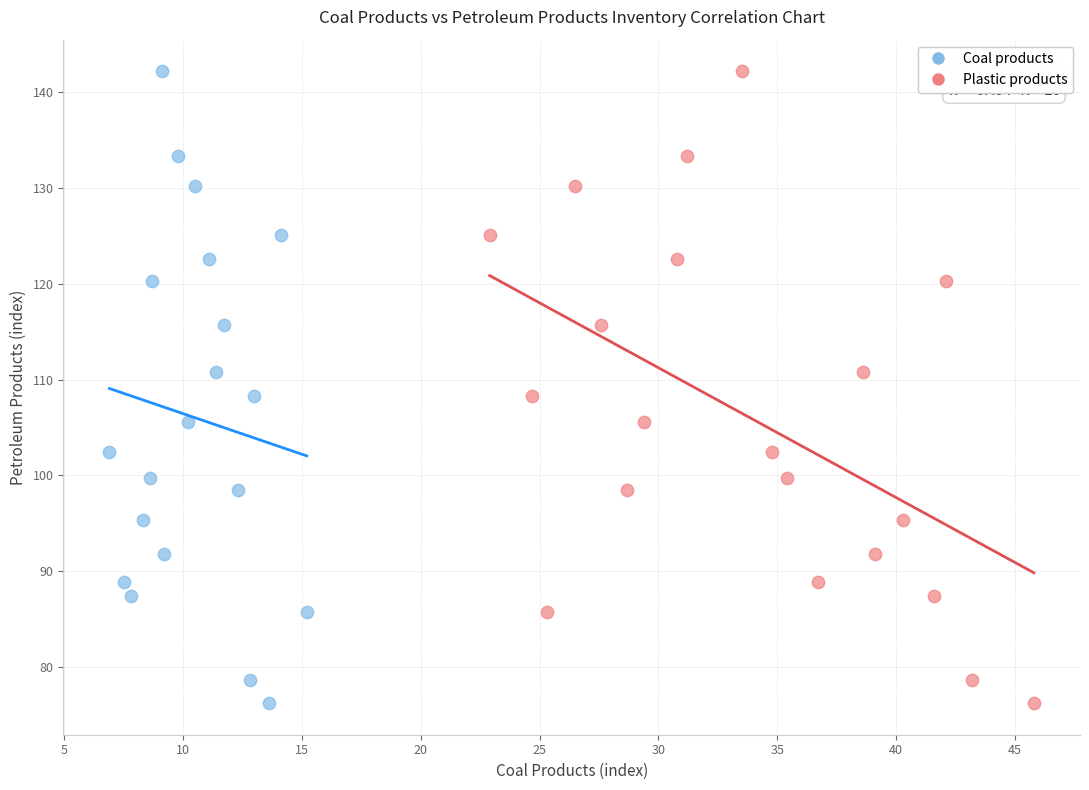

What are all the series names shown in the legend?

Coal products, Plastic products